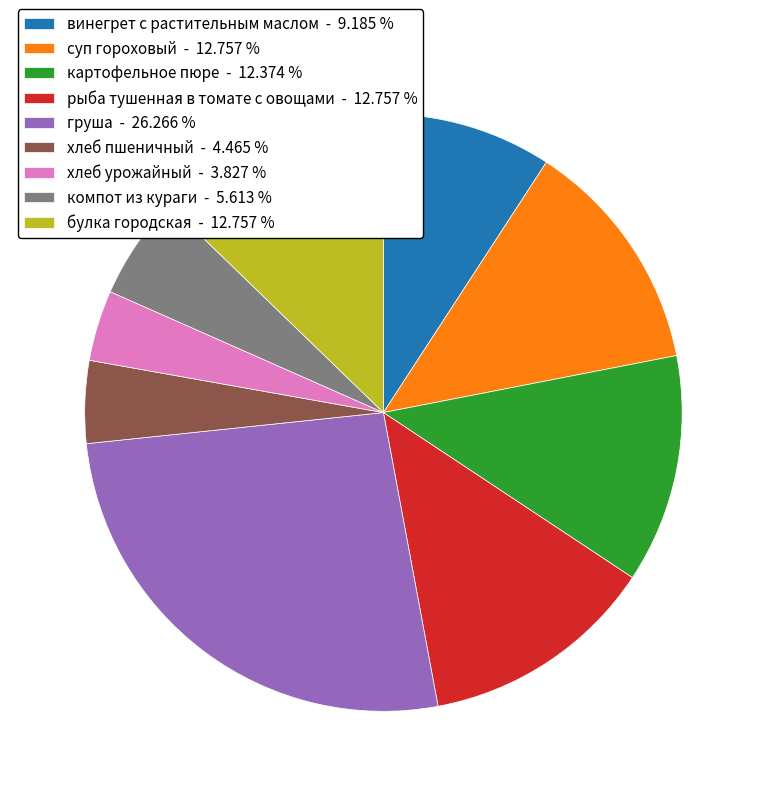

Do груша - 26.266 % and винегрет с растительным маслом - 9.185 % together represent more than half of the pie?

No